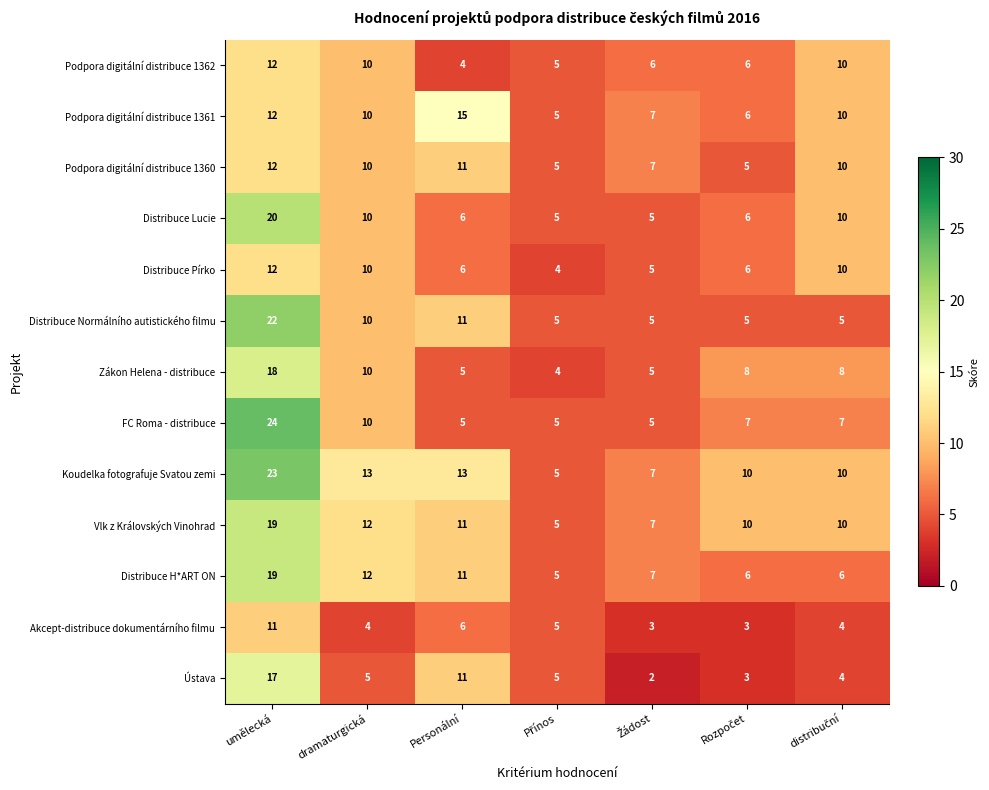

Which series has the largest range (max minus min)?

FC Roma - distribuce